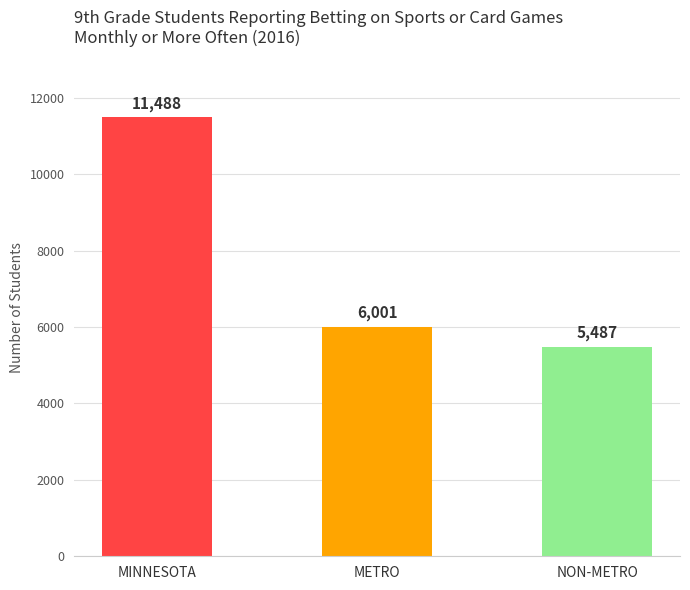

Does the chart contain any negative values?

No